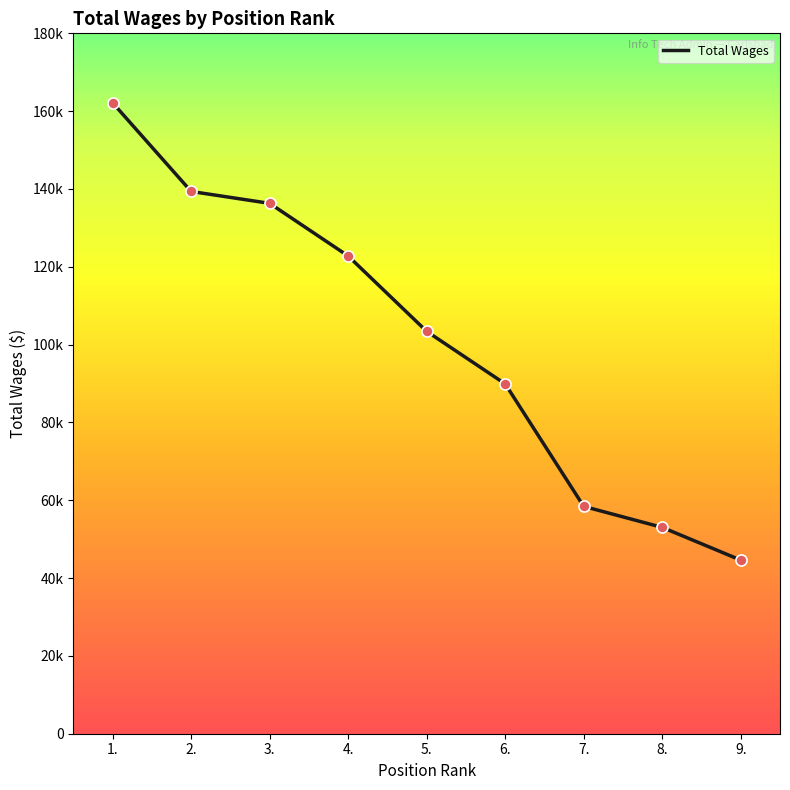

Is this an area chart (filled region under the line)?

No